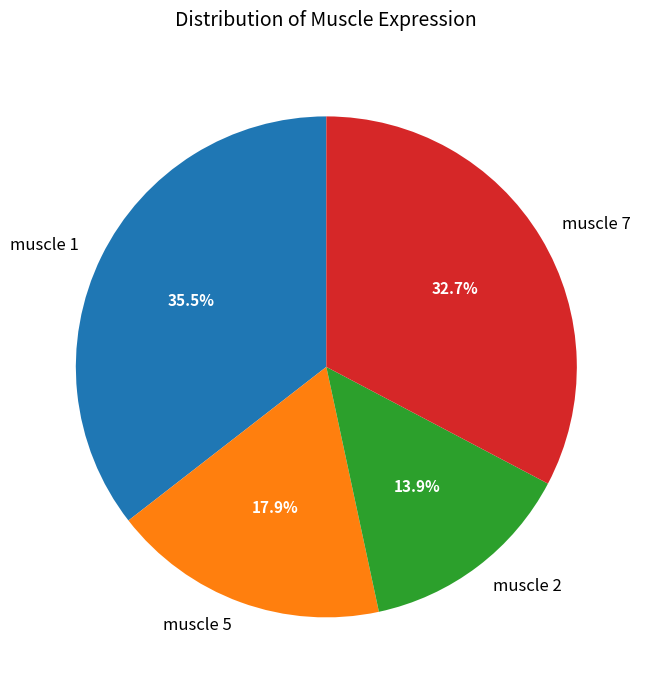

To the nearest percent, what is the difference between the largest and smallest slice percentages?

22%